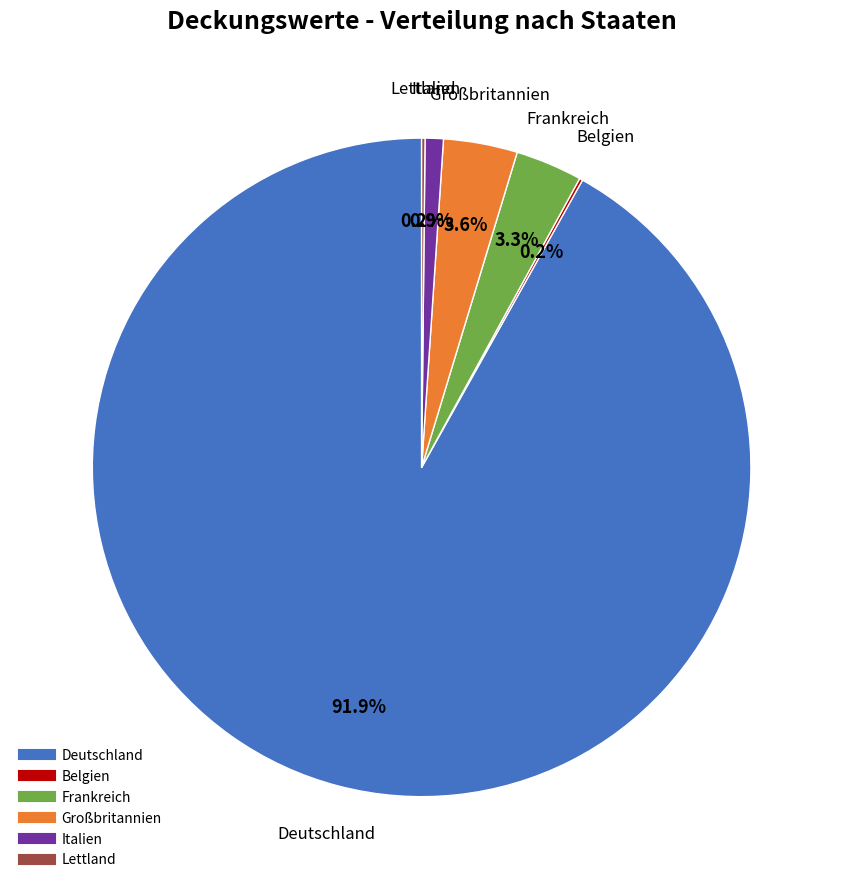

Does any single category account for the majority?

Yes